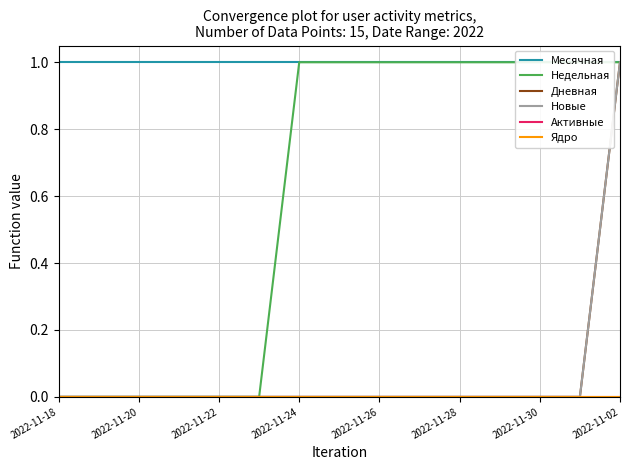

Rank the series by their maximum value, from highest to lowest.

Месячная, Недельная, Дневная, Новые, Активные, Ядро